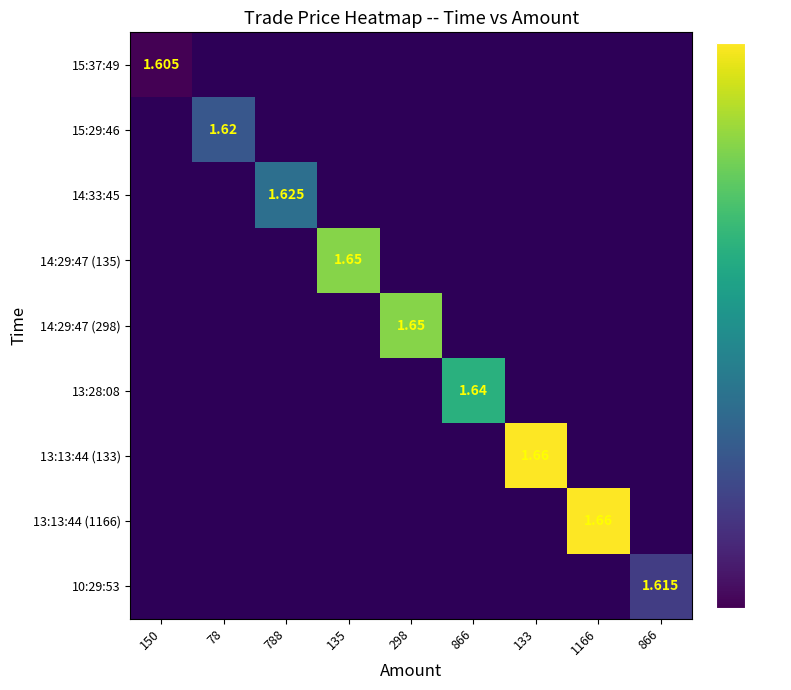

At how many categories does at least one series exceed 1?

9